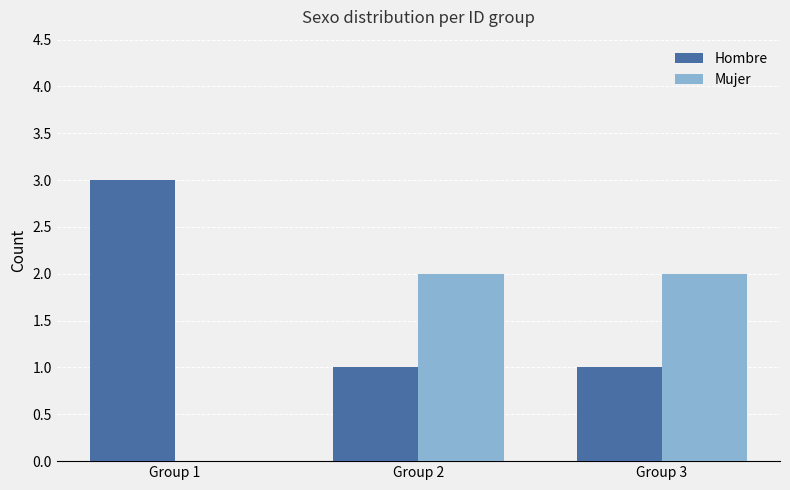

At which category does the chart reach its peak across all series?

Group 1